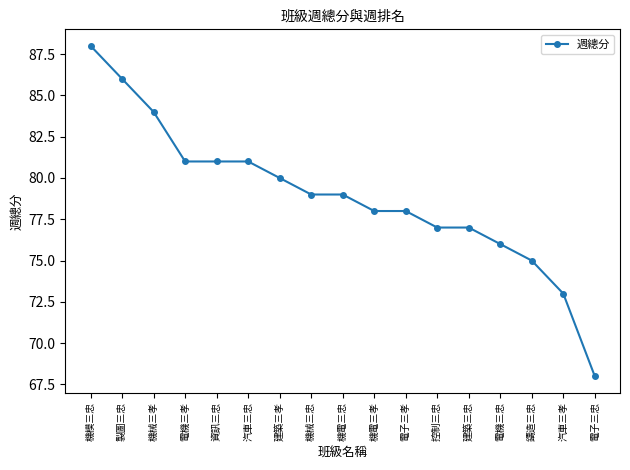

What is the greatest value displayed?

88